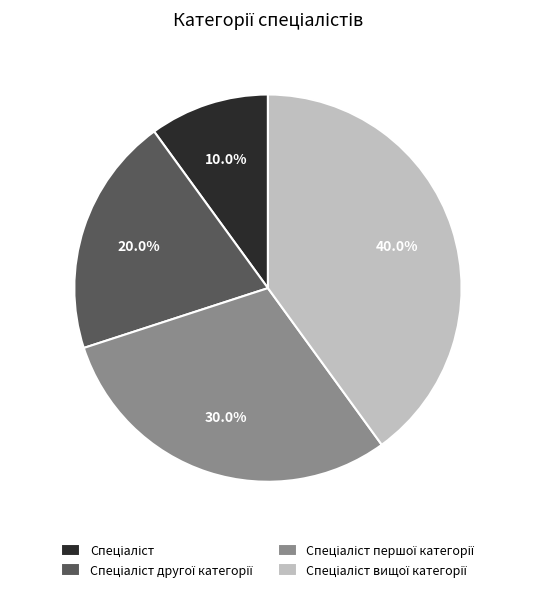

Does any single category account for the majority?

No